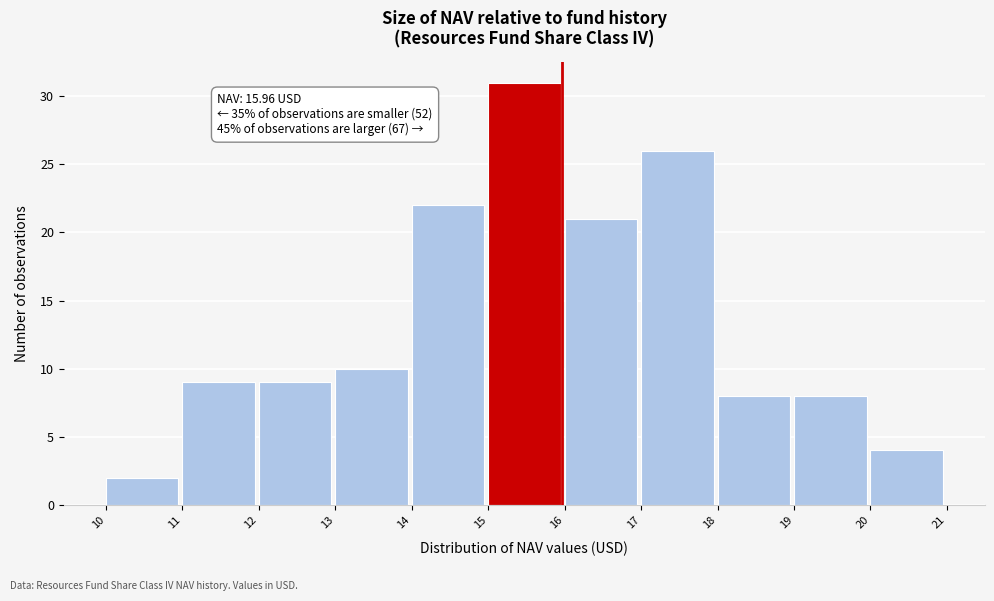

Over which range of the x-axis is the bar tallest?

15 to 16